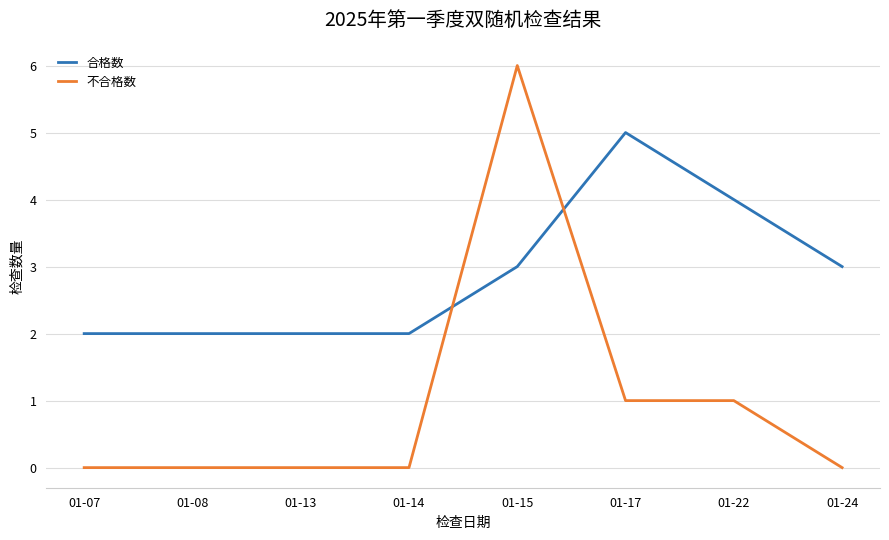

Reading right to left, extract all data points from this chart.

合格数: 01-24=3	01-22=4	01-17=5	01-15=3	01-14=2	01-13=2	01-08=2	01-07=2
不合格数: 01-24=0	01-22=1	01-17=1	01-15=6	01-14=0	01-13=0	01-08=0	01-07=0